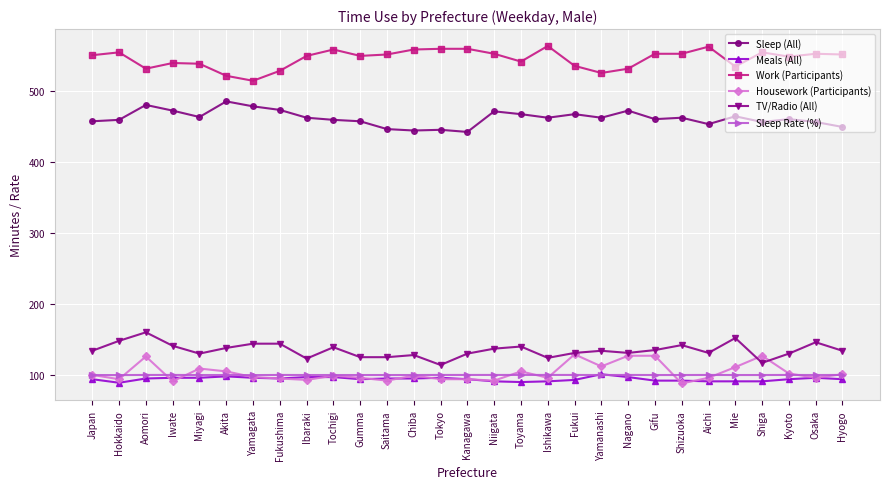

True or false: Housework (Participants) has a value of 91.0 at Iwate.

True